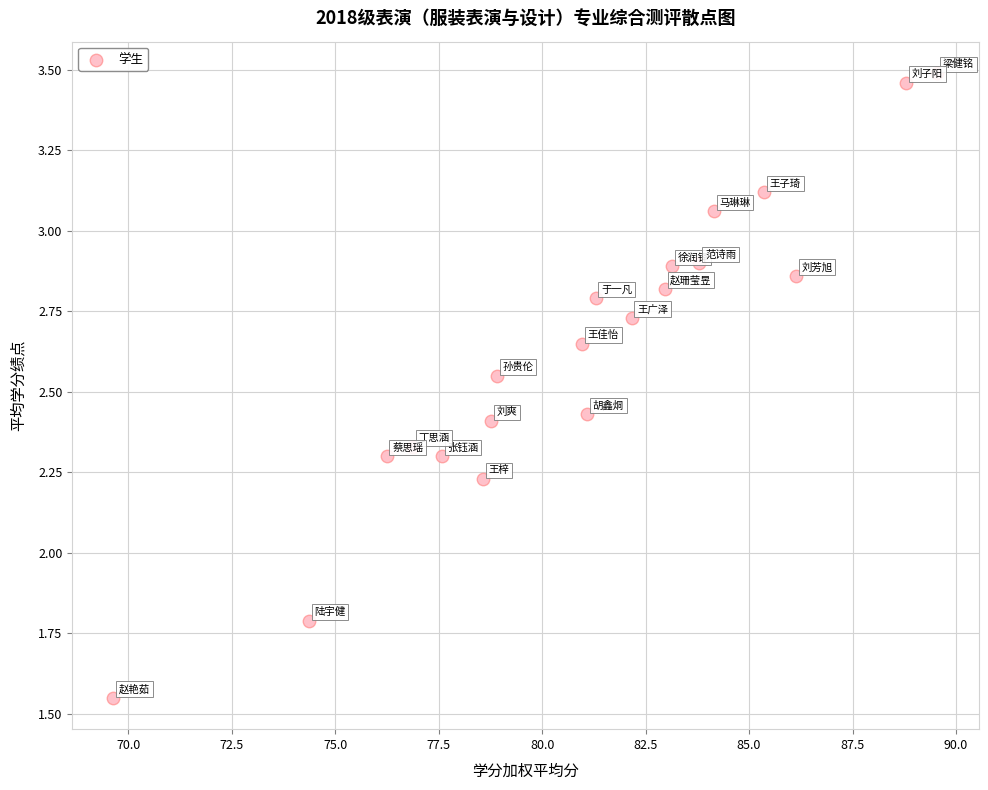

What is the range of Y values (max minus min)?

1.9